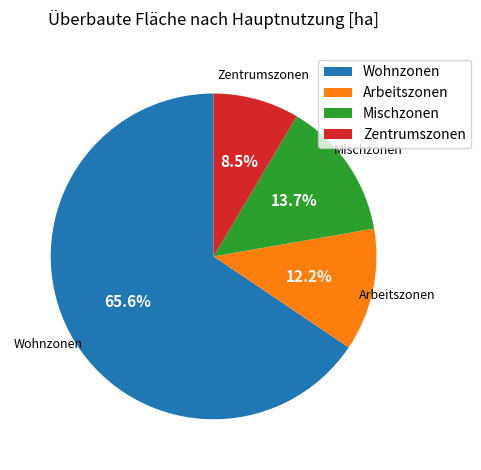

Approximately how many times larger is the value at Wohnzonen compared to Zentrumszonen?

7.7